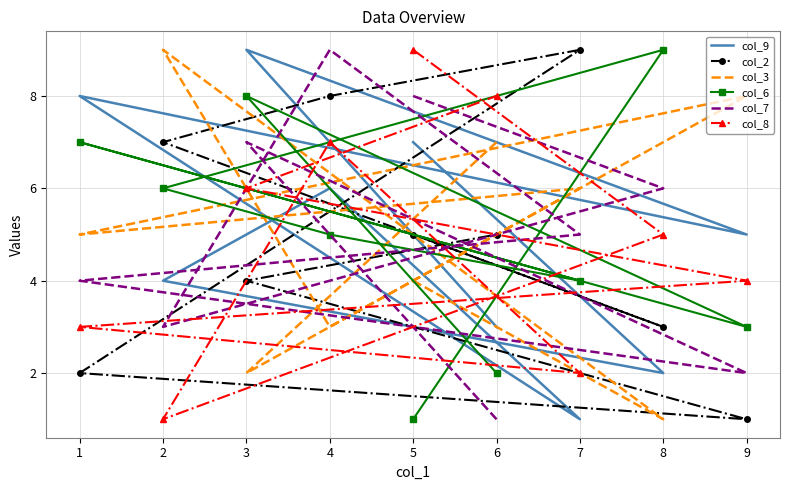

Count the number of data series in this chart.

6